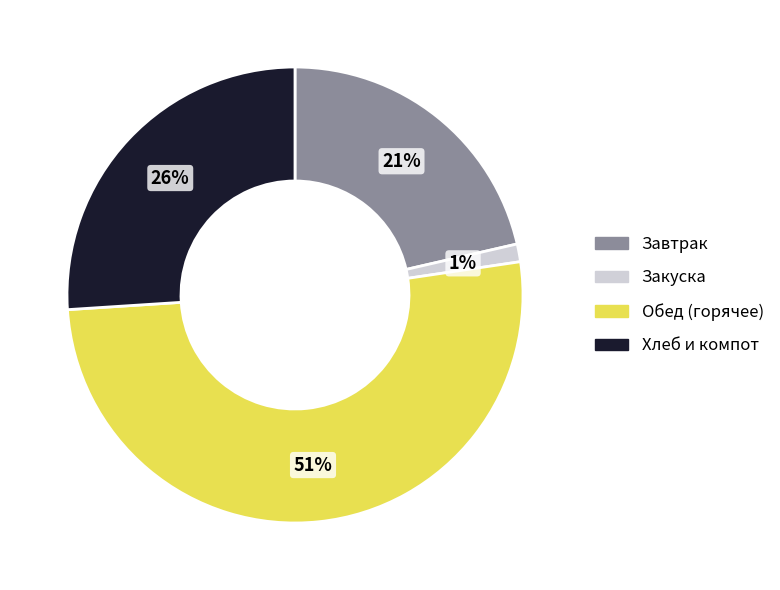

To the nearest percent, what is the average slice percentage?

25%